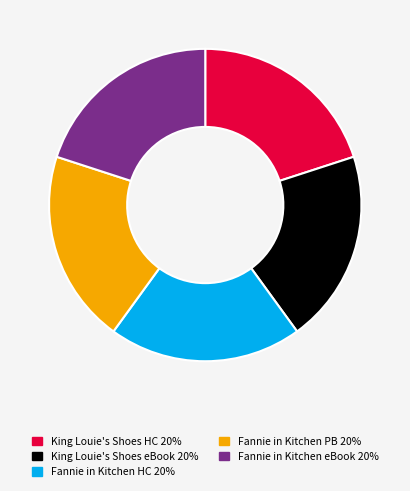

Is there any slice that represents more than half of the pie?

No